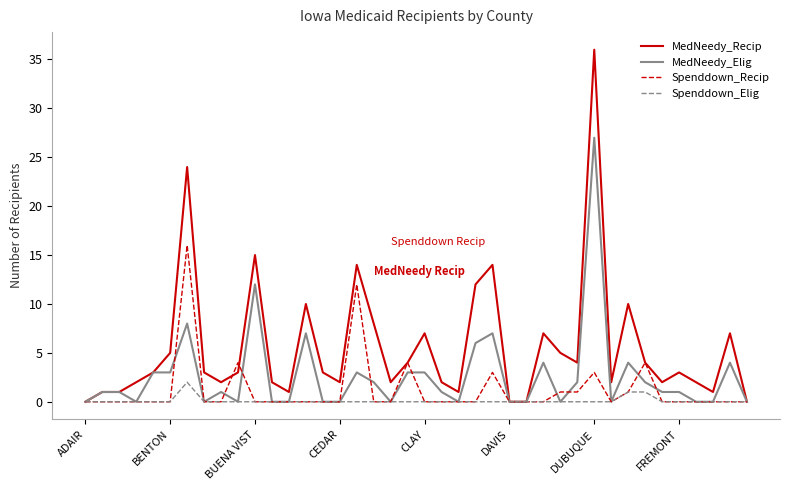

Rank the series by their average value, from highest to lowest.

MedNeedy_Recip, MedNeedy_Elig, Spenddown_Recip, Spenddown_Elig